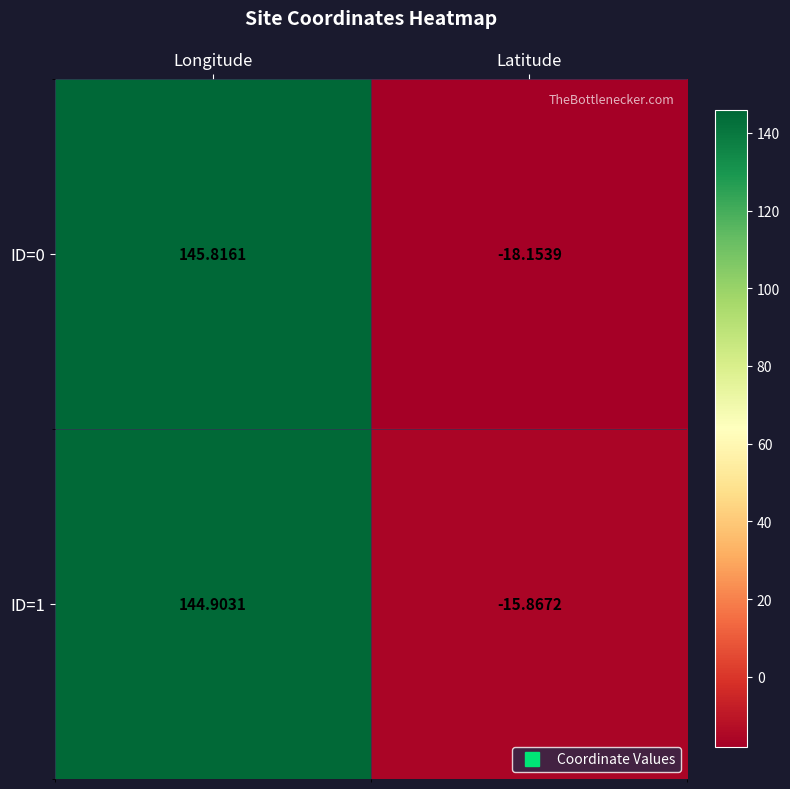

Which series has the largest total across all categories?

ID=1